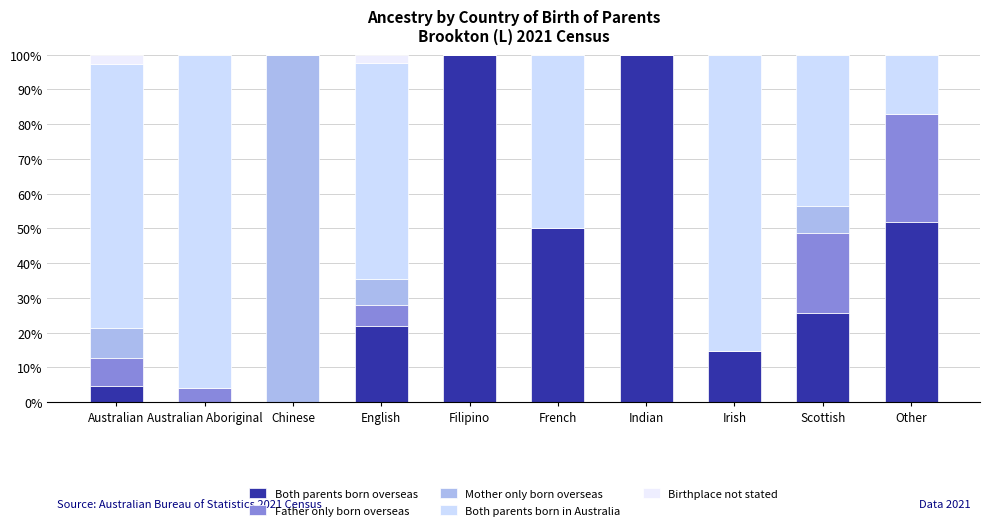

What is the total value across all series at English?

100.0